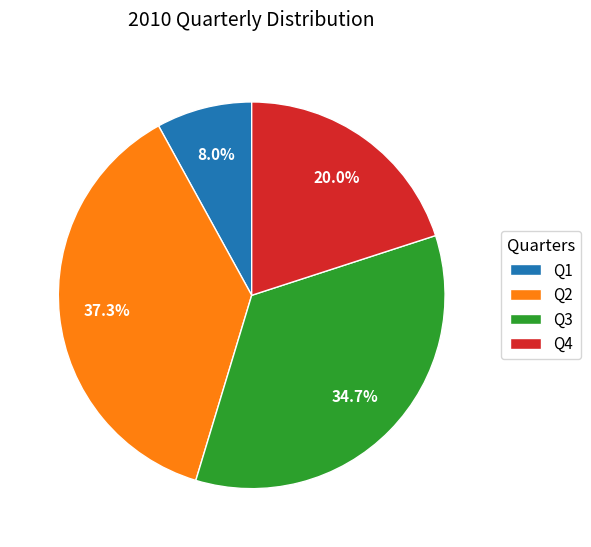

Which category has the smallest portion of the pie?

Q1